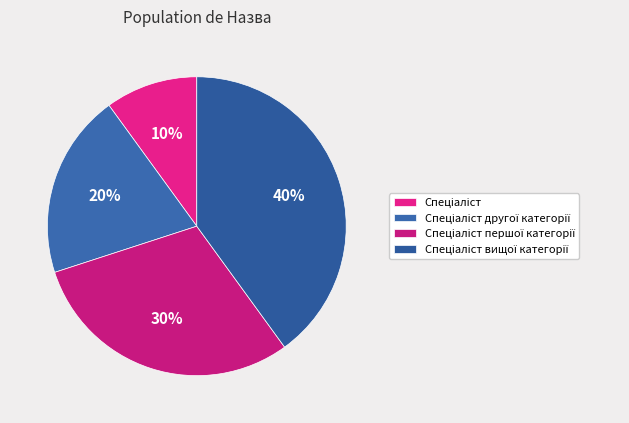

How many slices are in this pie chart?

4